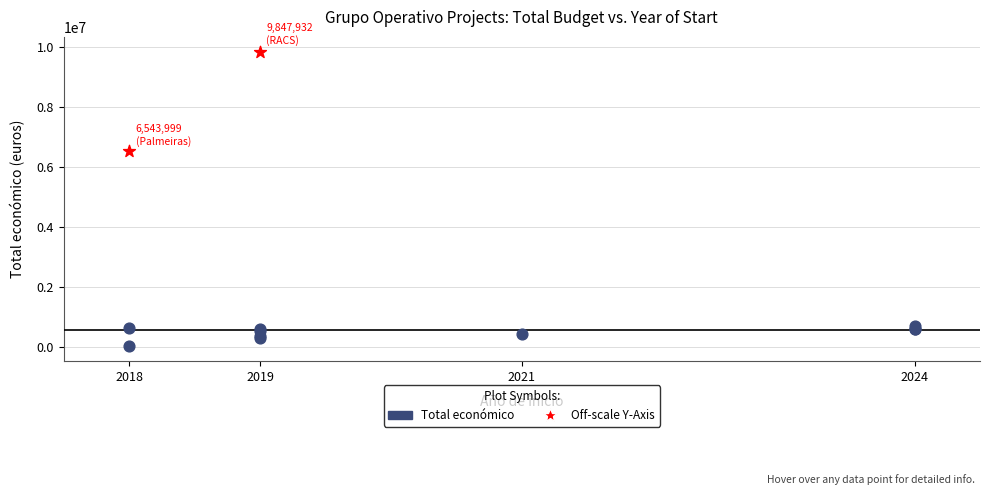

Which series contains the lowest Y value?

Total económico